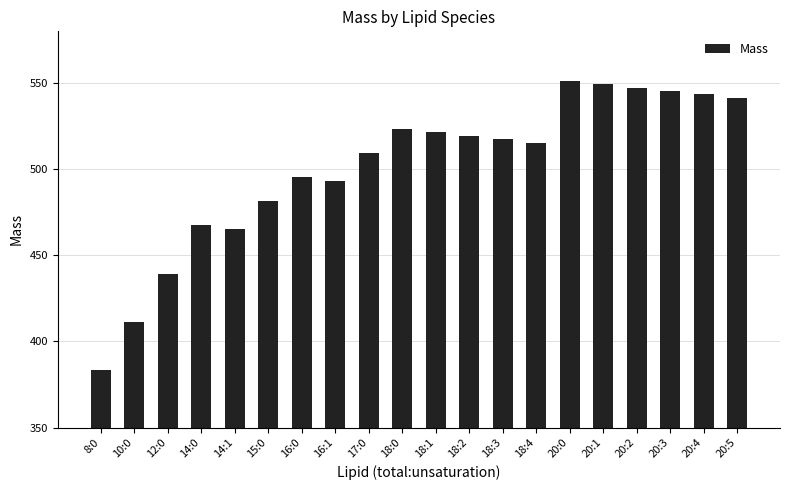

What is the label of the 2nd bar from the left?

10:0